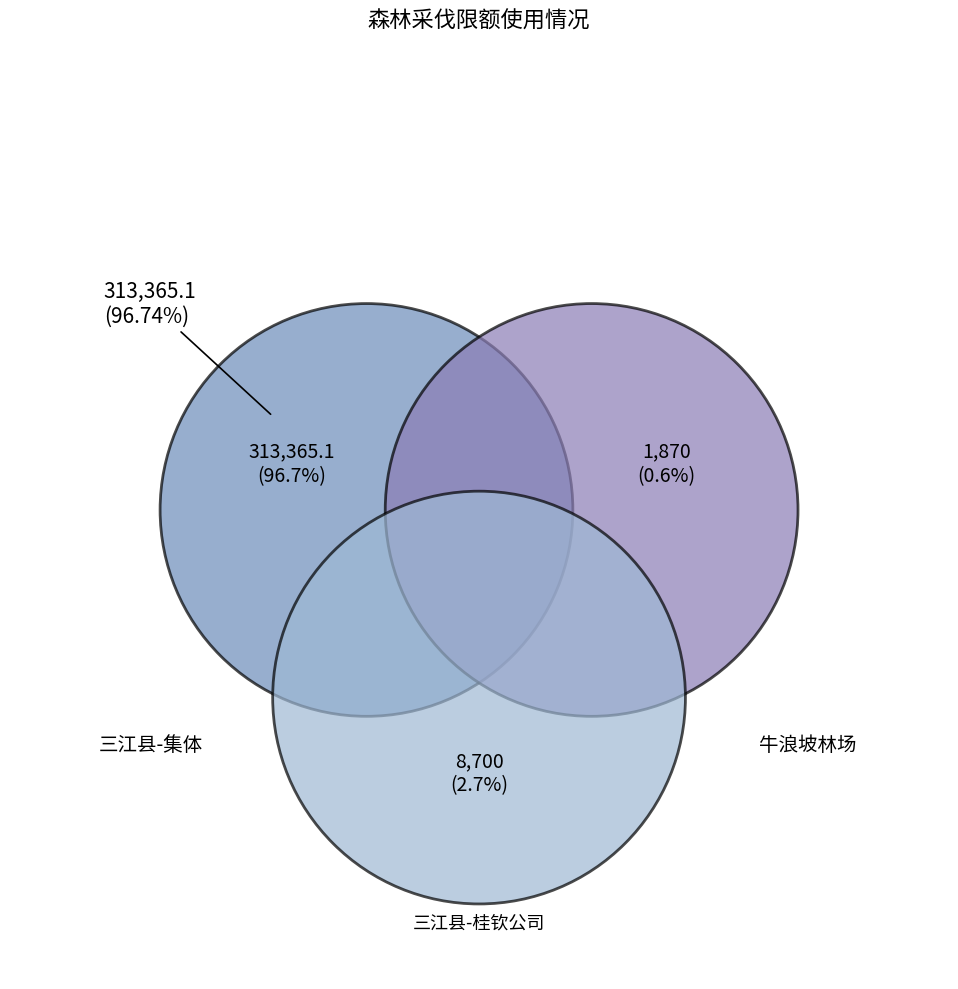

Combined, what portion of the pie is 三江县-桂钦公司 and 三江县-集体?

99.4%